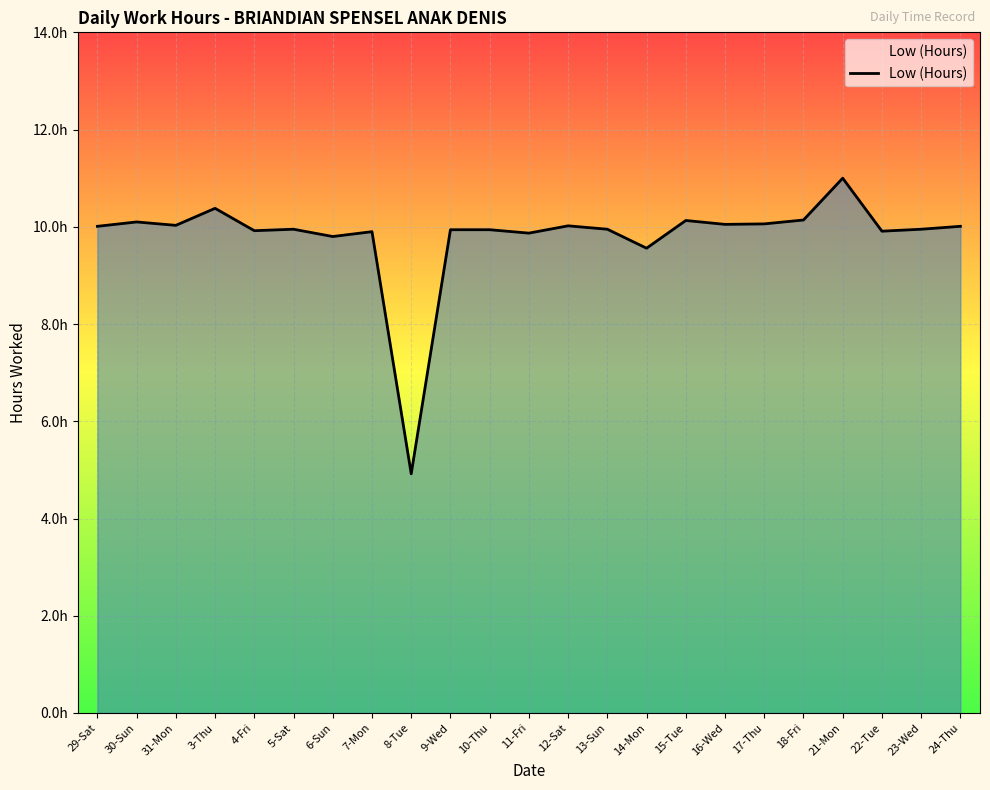

The chart shows a value of 10.1 at 16-Wed. True or false?

True